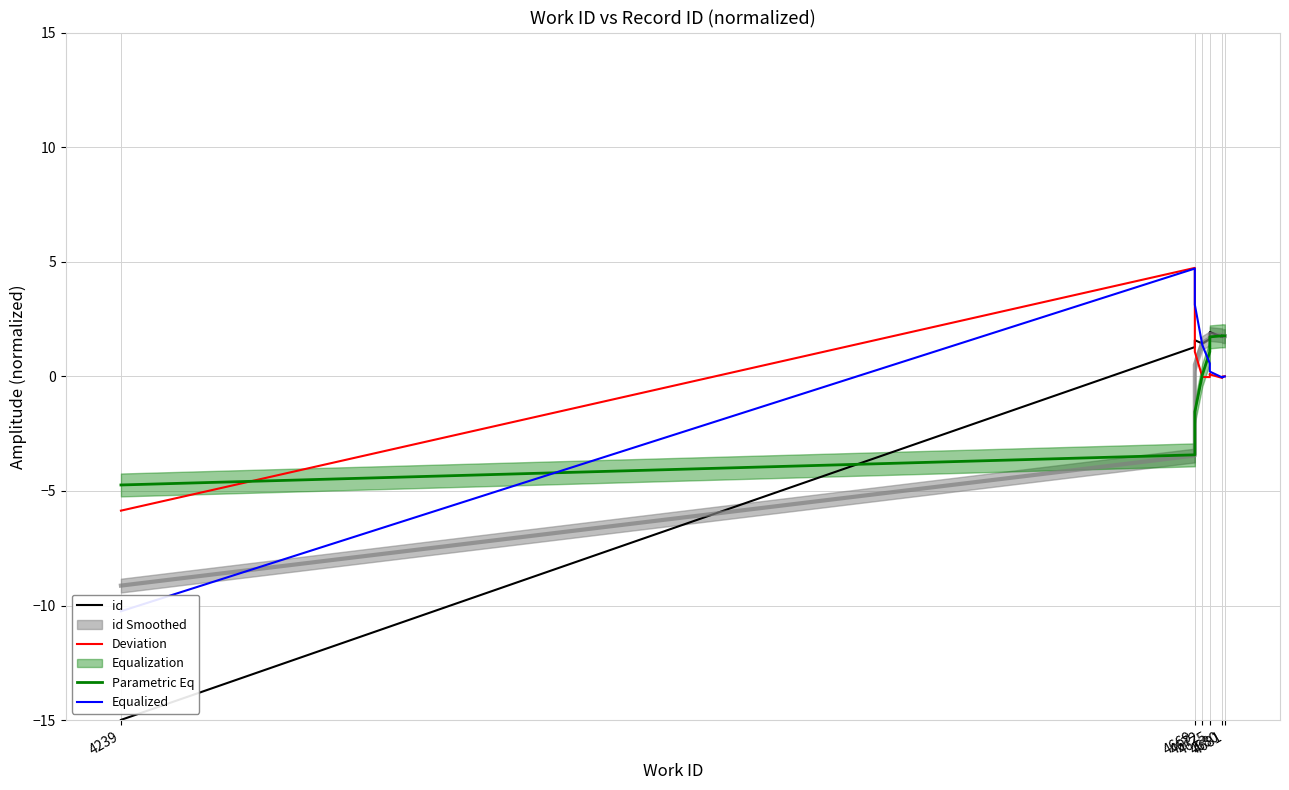

What is the sum of the id values at 4239 and 4672?

-13.6